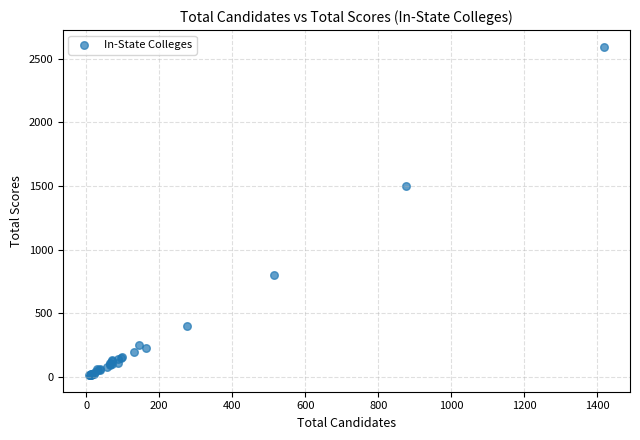

What Y value in the scatter plot is closest to 1304?

1496